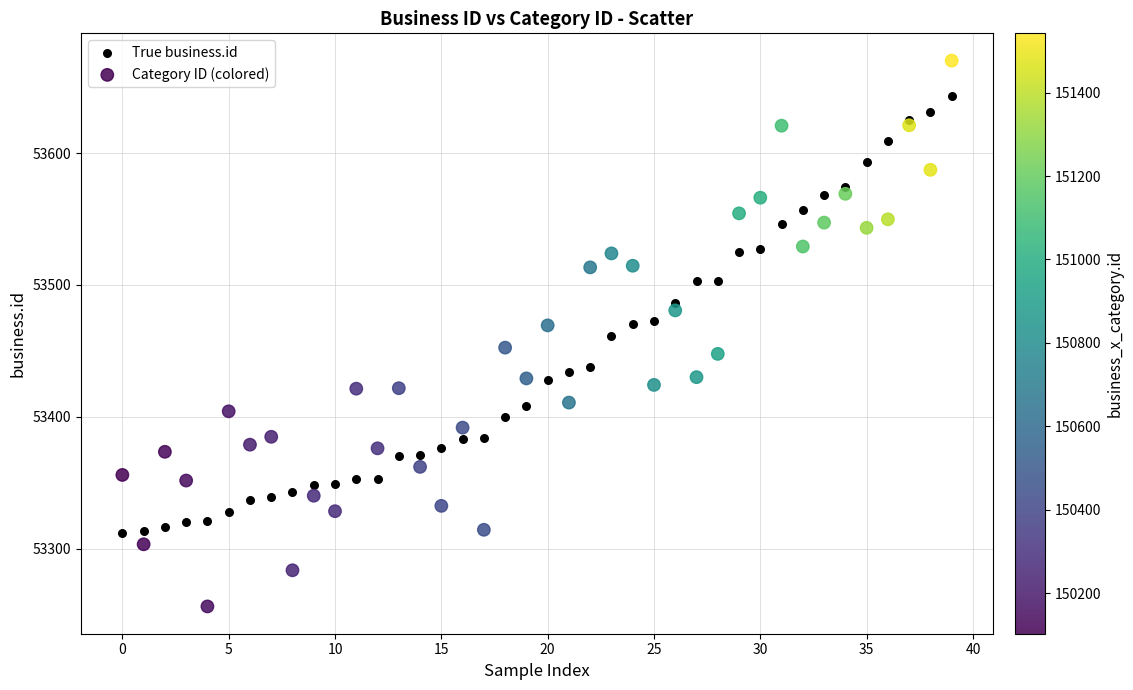

Which series contains the highest Y value?

Category ID (colored)